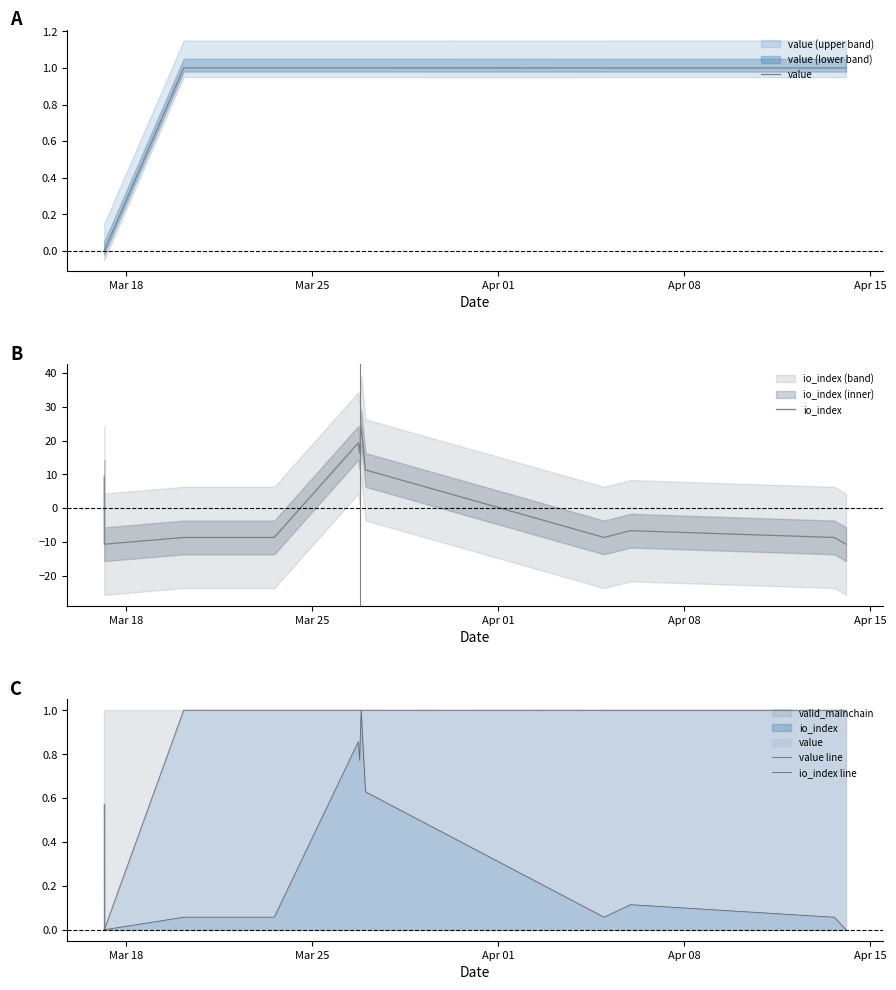

How many lines are shown in the chart?

4